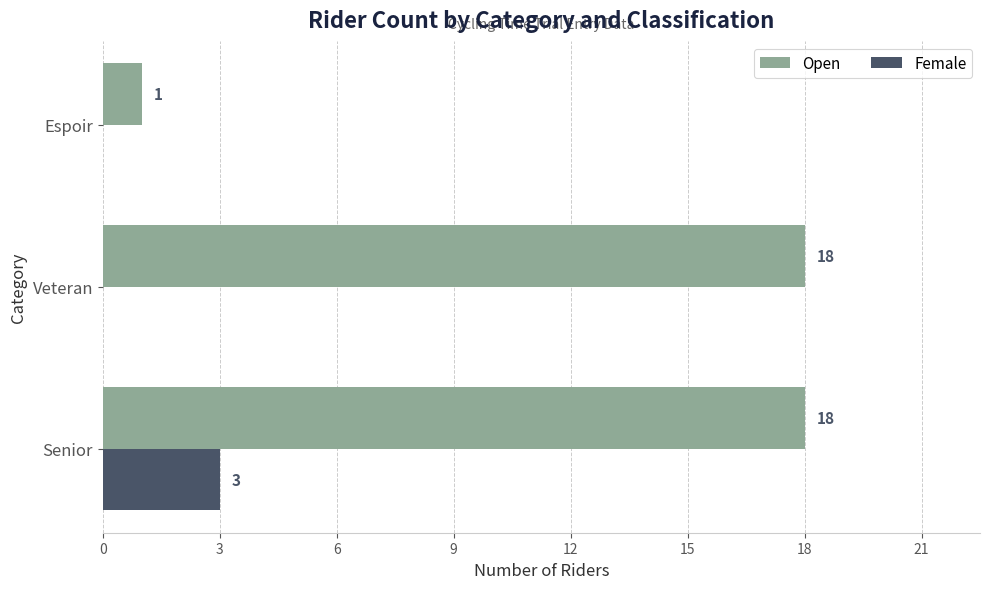

What is the maximum value shown in the chart?

18